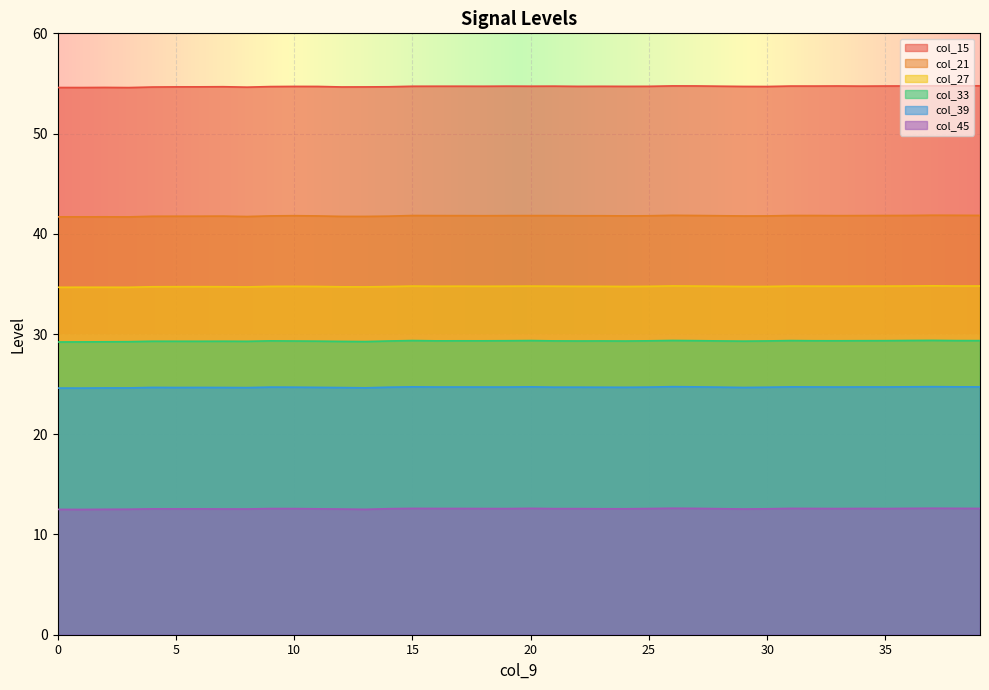

At which label does col_39 reach its peak?

26